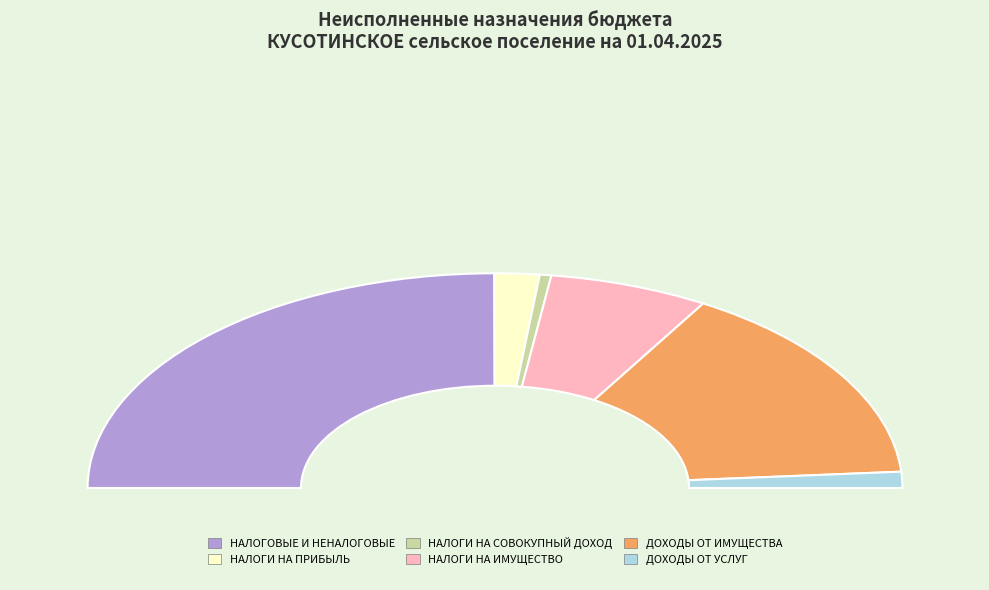

To the nearest percent, what is the difference between the largest and smallest slice percentages?

49%